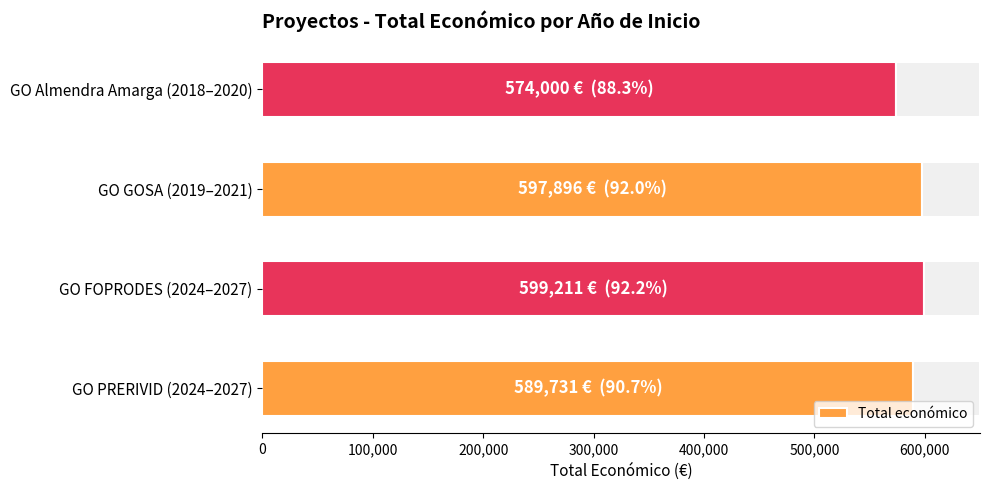

What is the sum of all Total económico values?

2360838